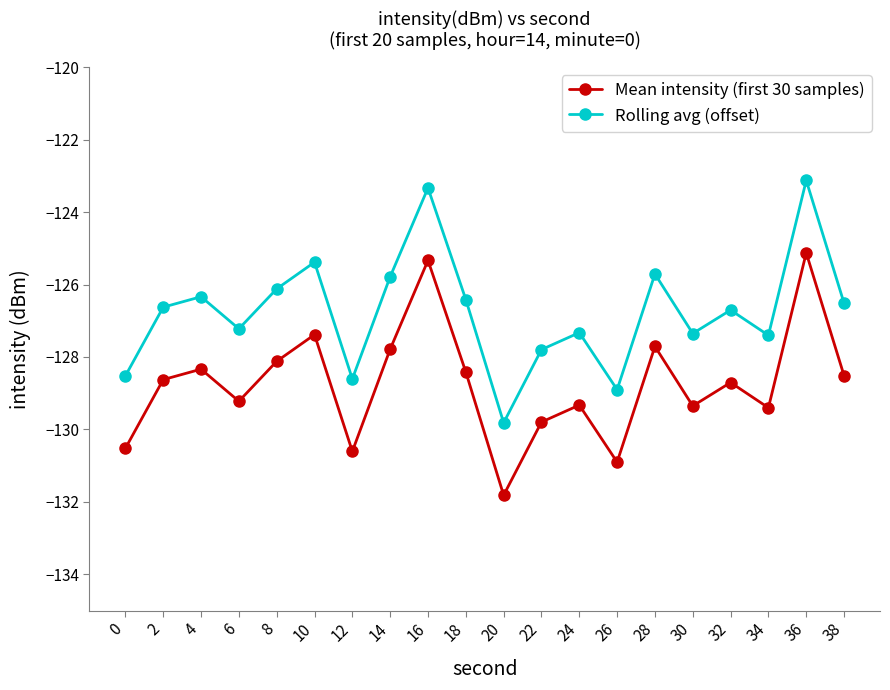

Rank the series by their maximum value, from highest to lowest.

Rolling avg (offset), Mean intensity (first 30 samples)